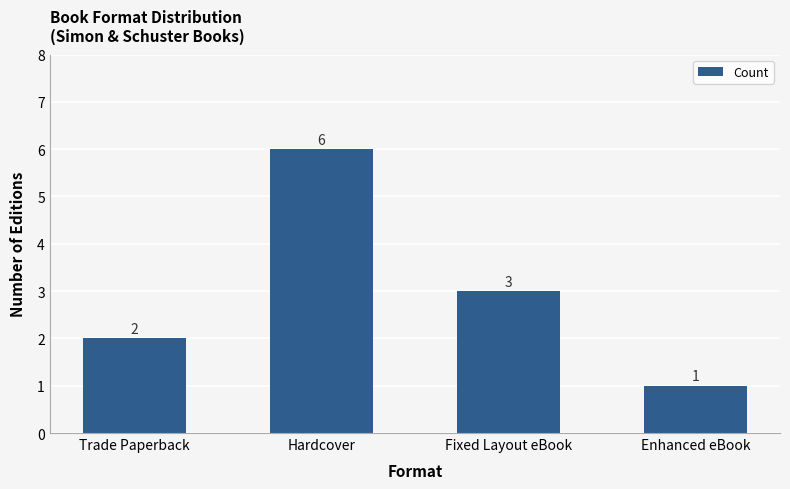

What is the sum of all values?

12